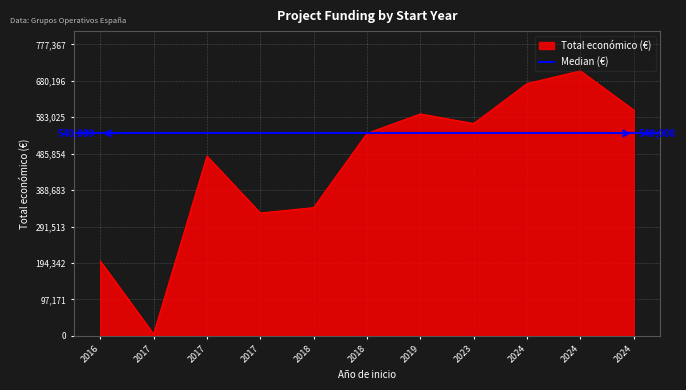

What is the difference between the values at 2023 and 2017?

238554.0